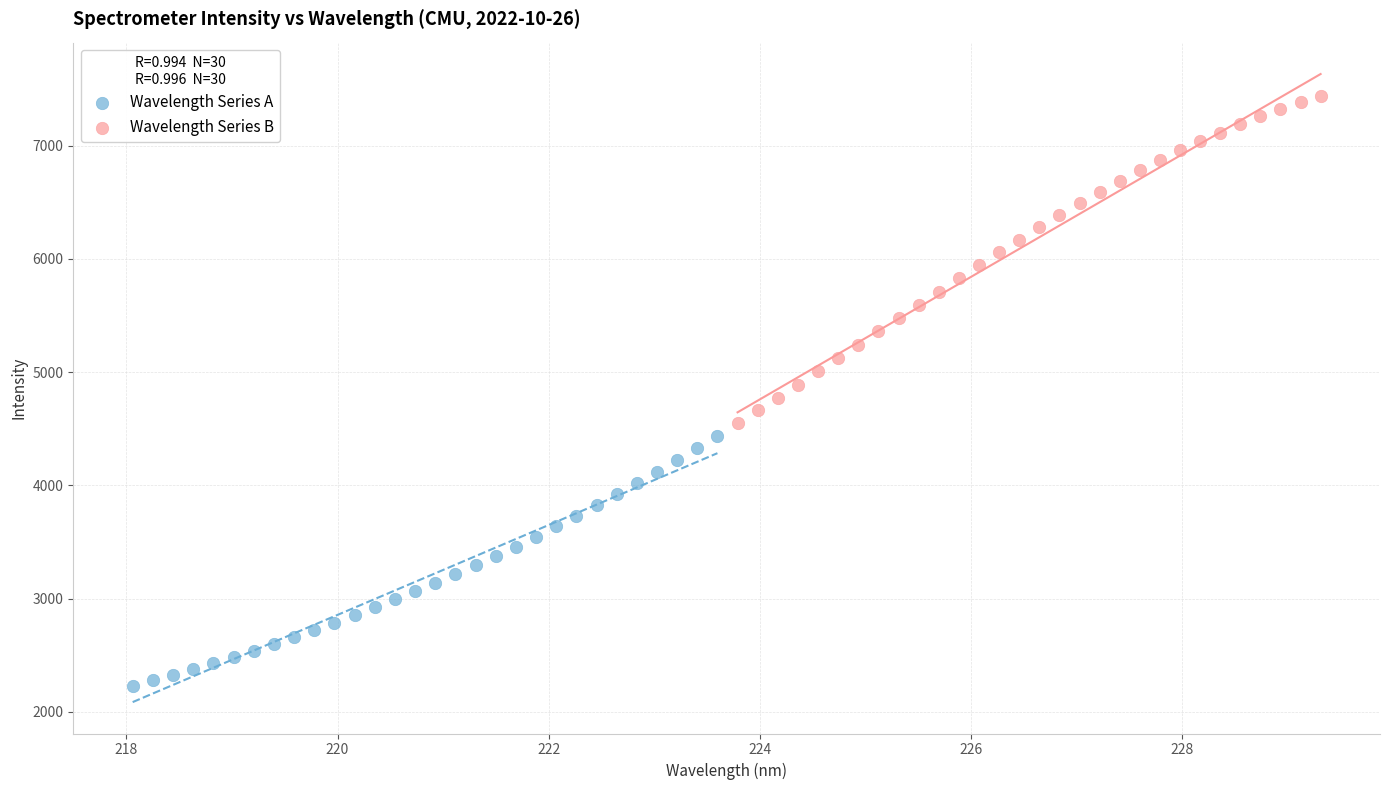

Which series reaches the maximum Y coordinate?

Wavelength Series B